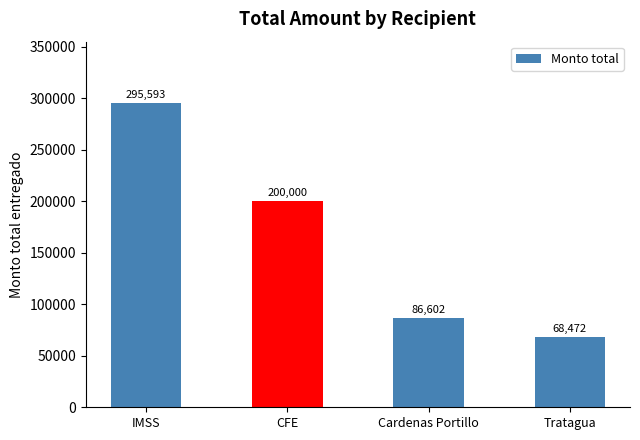

What value does the data have at Tratagua?

68471.9